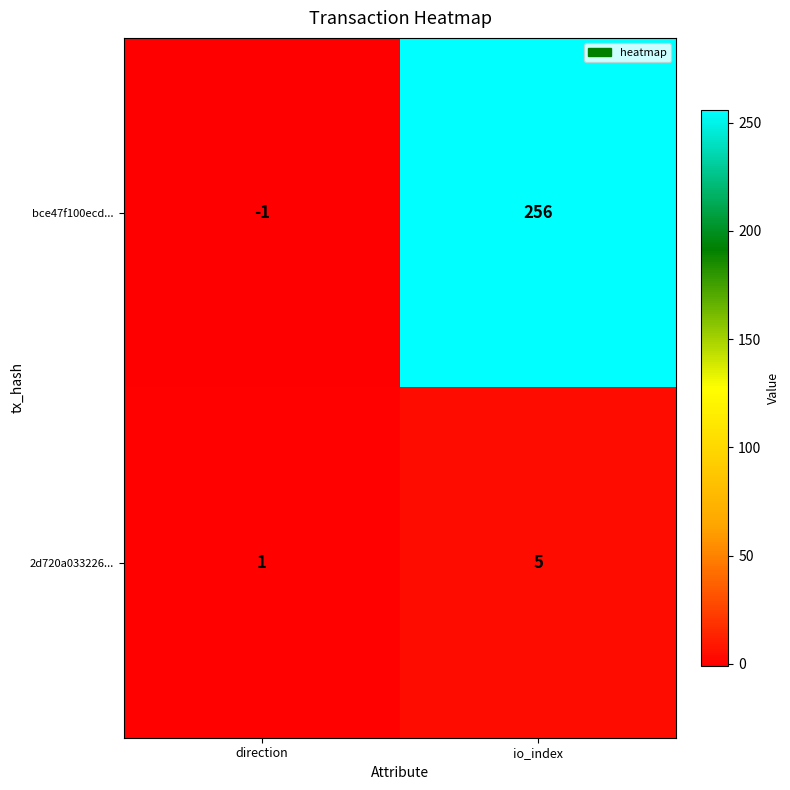

True or false: 2d720a033226... has a value of 5 at io_index.

True